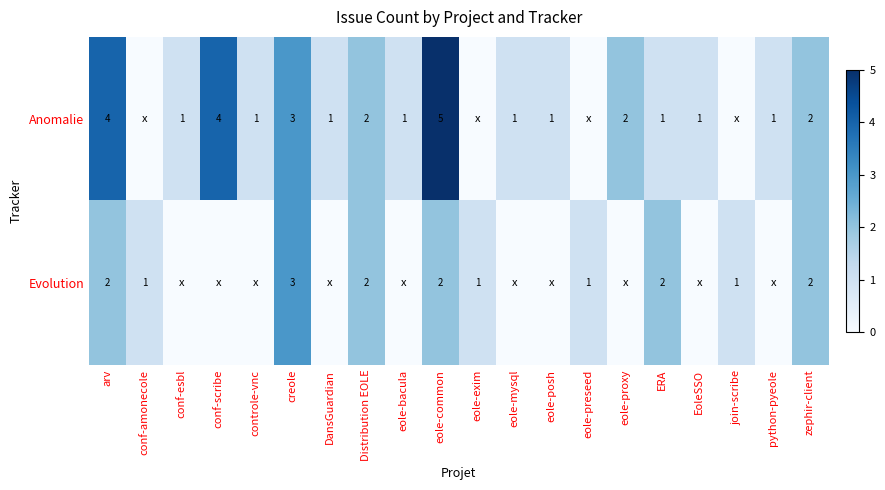

The Anomalie series shows 3 at arv. True or false?

False